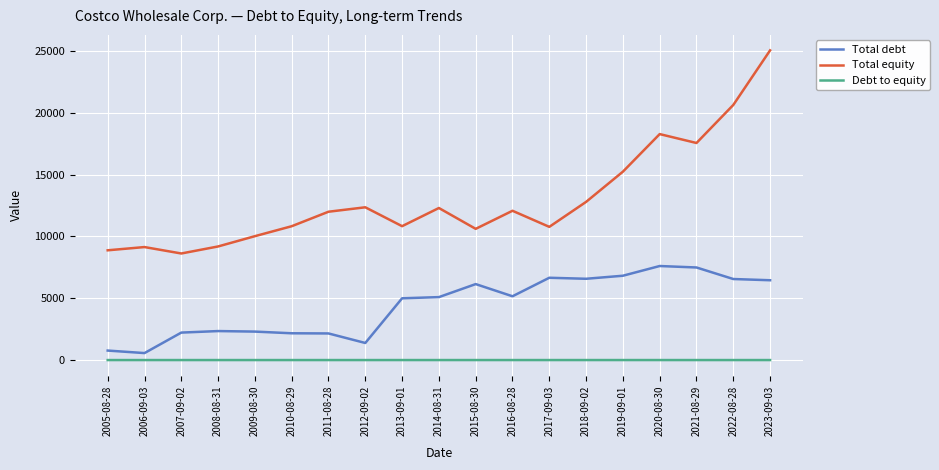

What is the maximum value shown in the chart?

25058.0